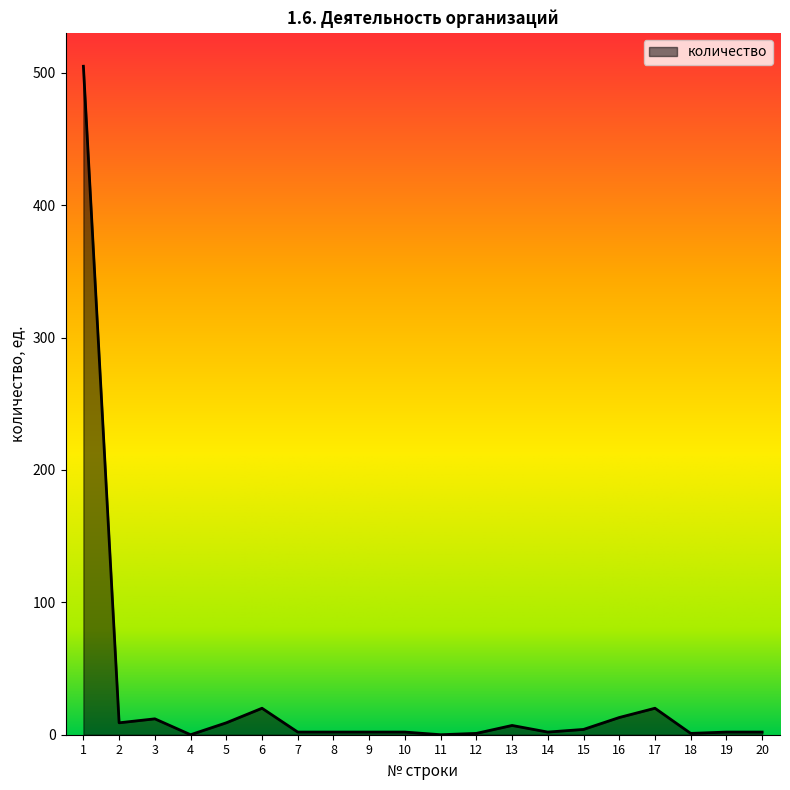

Approximately how many times larger is the value at 13 compared to 9?

3.5